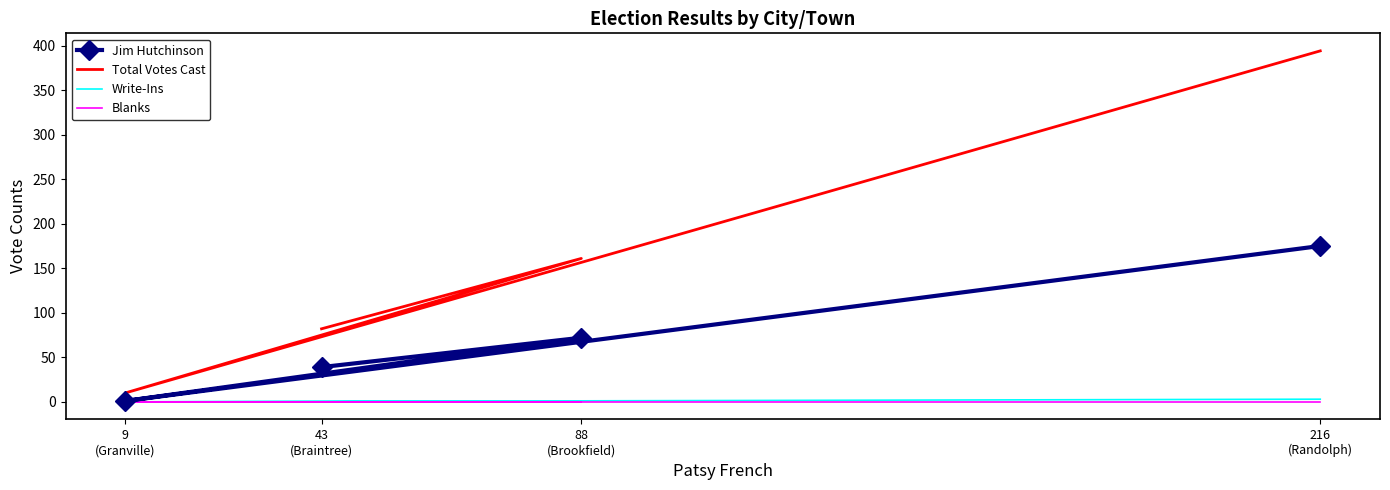

How many interior local valleys does the Jim Hutchinson series have?

1